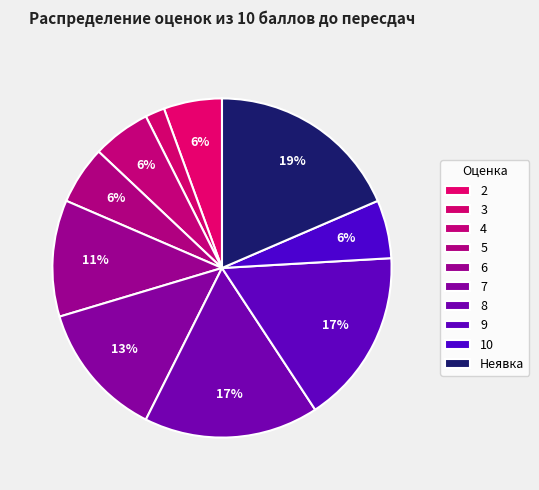

Is it true that 6 is 1% of the pie?

False